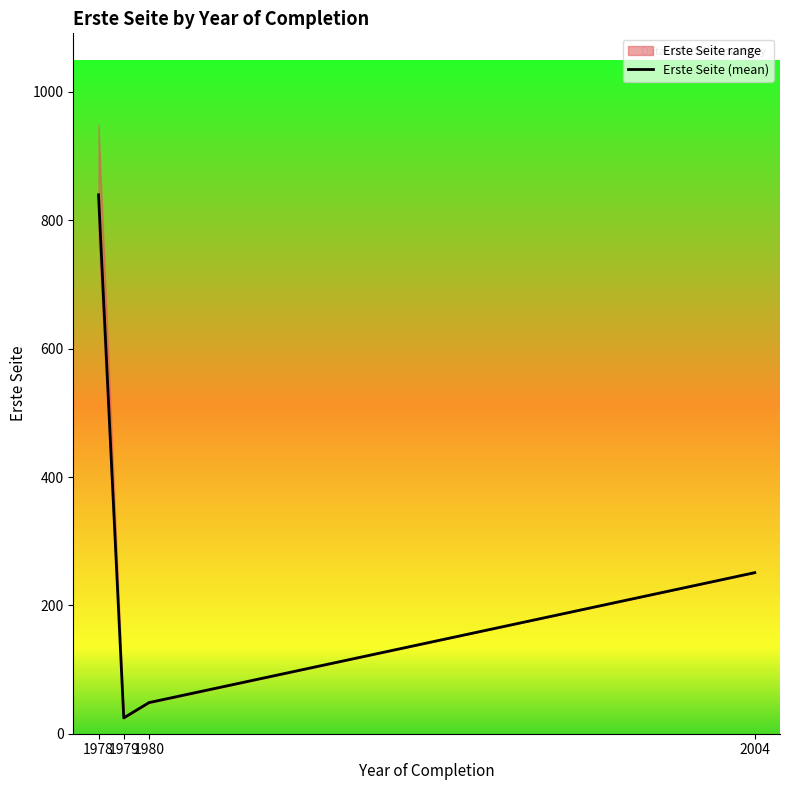

Is this an area chart (filled region under the line)?

No